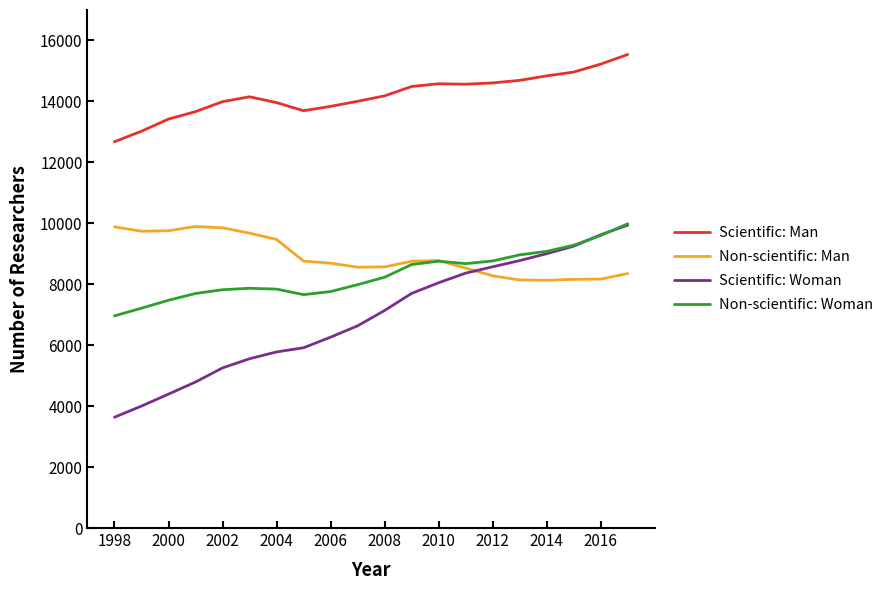

What is the minimum value for Non-scientific: Man?

8129